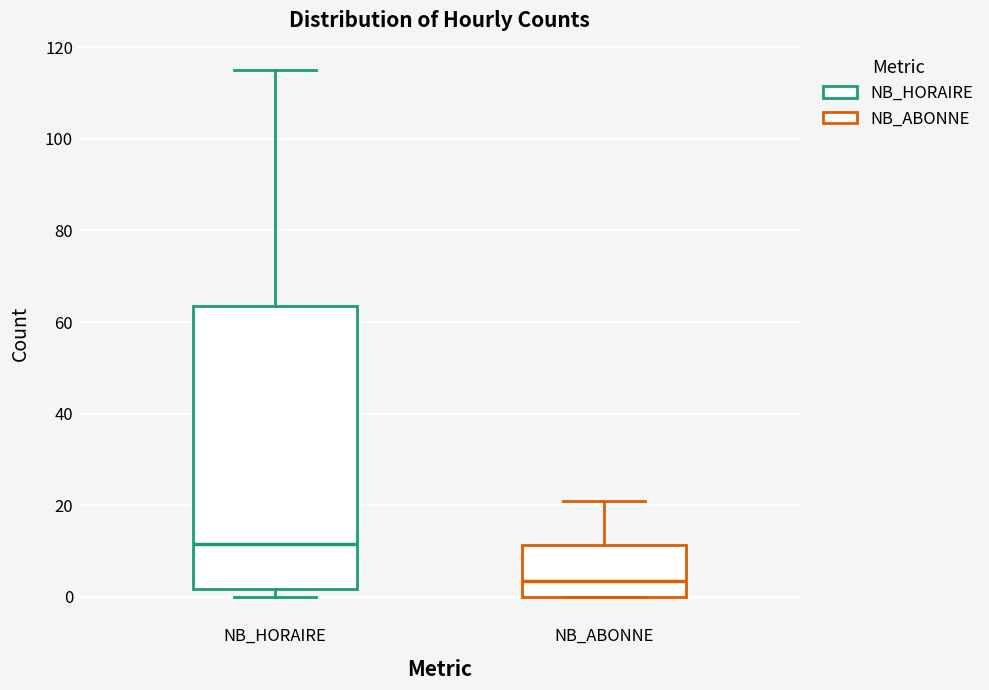

Reading left to right, transcribe this box plot: for each box, give where its median line is, the range the box spans, and where its two whiskers end, as read against the y-axis. The values are not printed on the chart, so give them approximately, as read against the axis.

NB_HORAIRE: median 12, box 2 to 64, whiskers 0 to 116
NB_ABONNE: median 4, box 0 to 12, whiskers 0 to 22